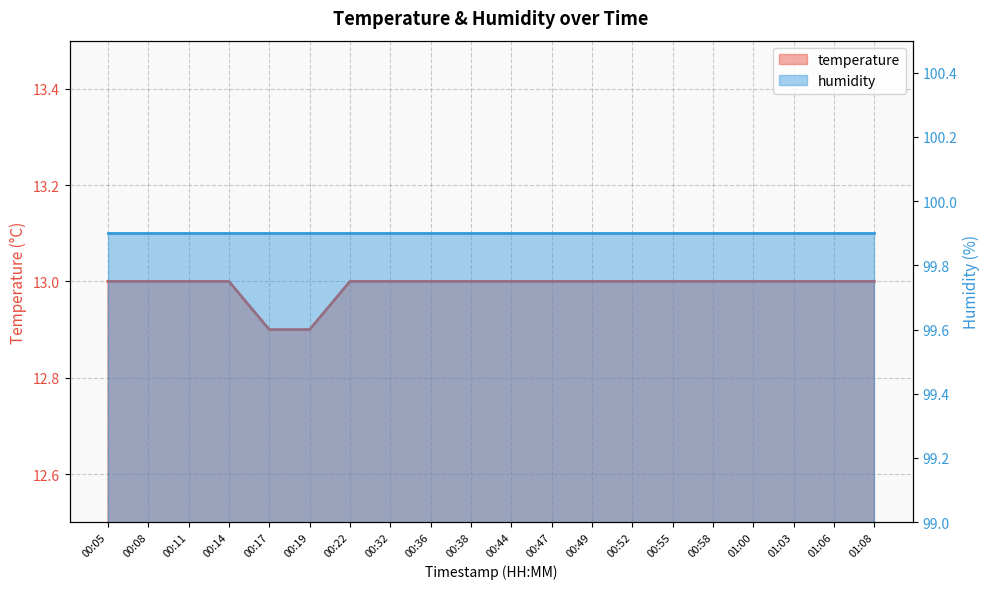

True or false: the data shows 21.8 at 00:08.

False